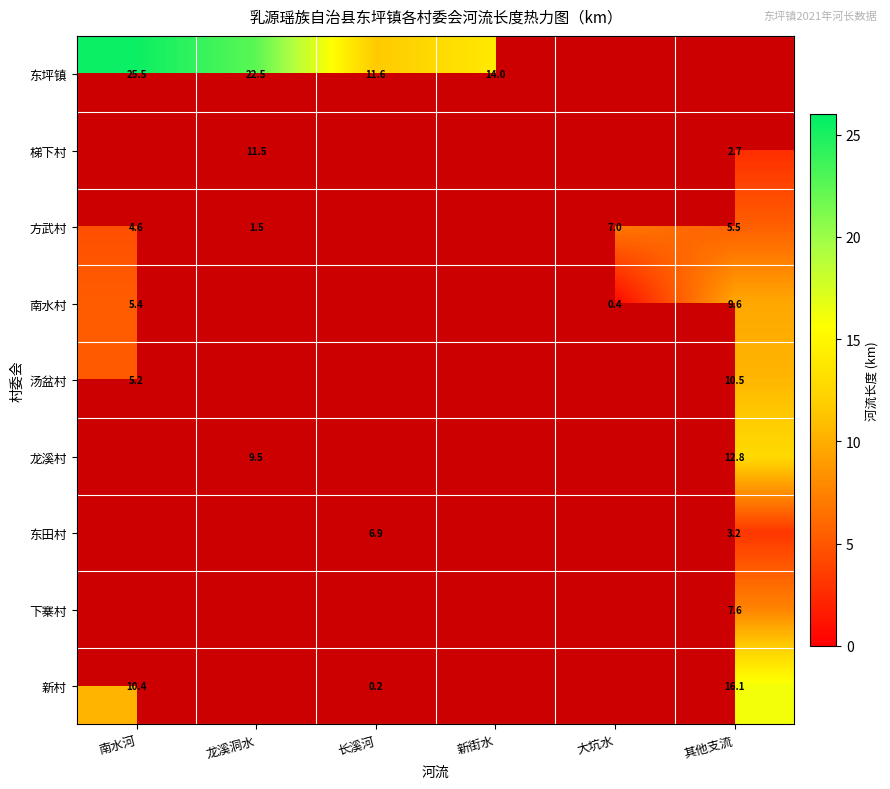

How many positive values does the 方武村 series have?

4